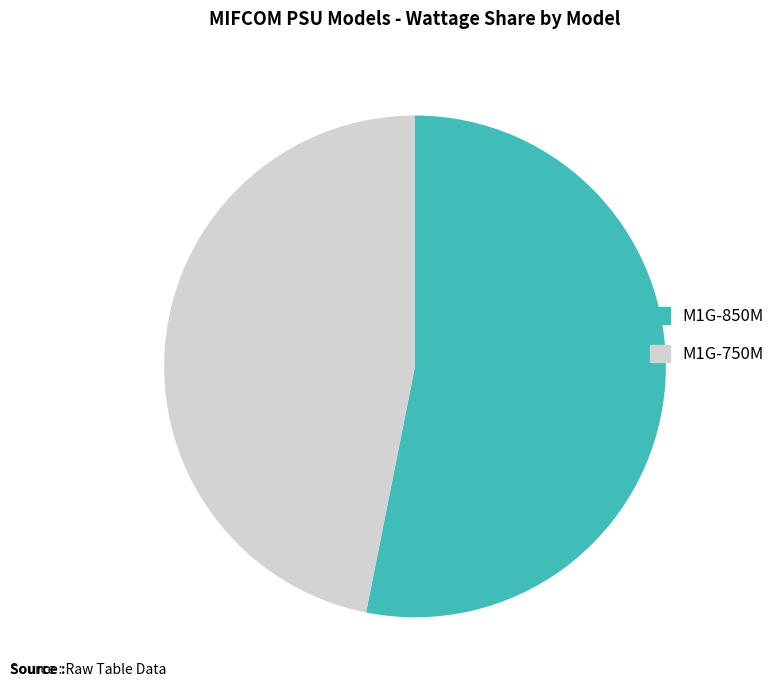

What is the ratio of the value at M1G-750M to the value at M1G-850M?

0.9